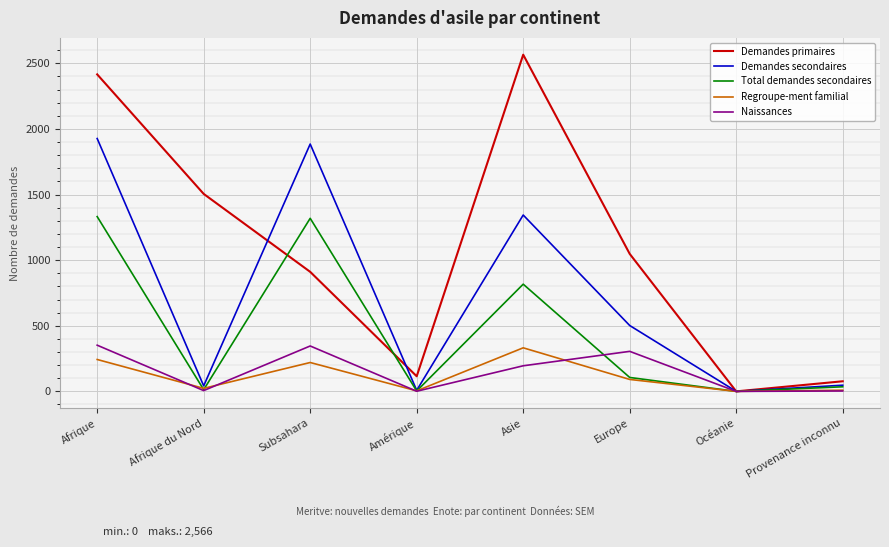

Where is the first local minimum for Demandes secondaires?

Afrique du Nord